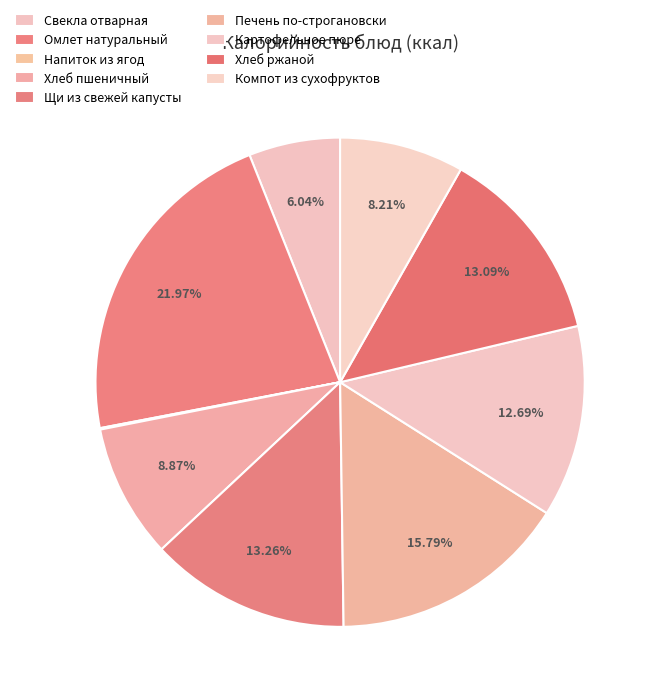

Combined, do Хлеб ржаной and Свекла отварная account for over 50%?

No